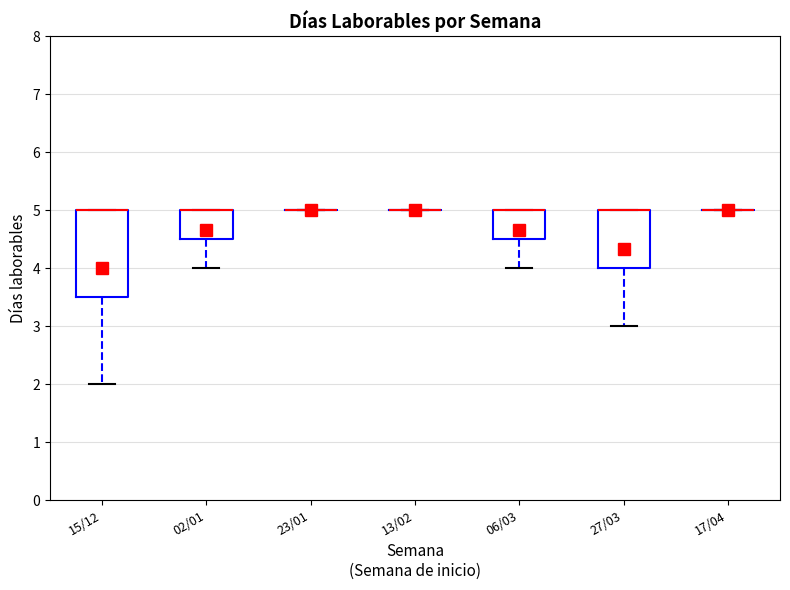

Where is the upper edge of the box for 06/03 on the y-axis? The values are not printed on the chart, so give them approximately, as read against the axis.

5.0